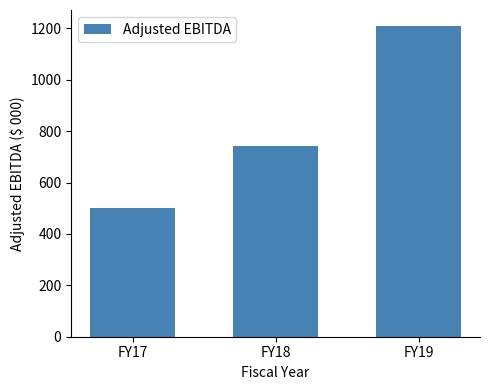

Reading left to right, list all the values displayed in this chart.

502	743	1211